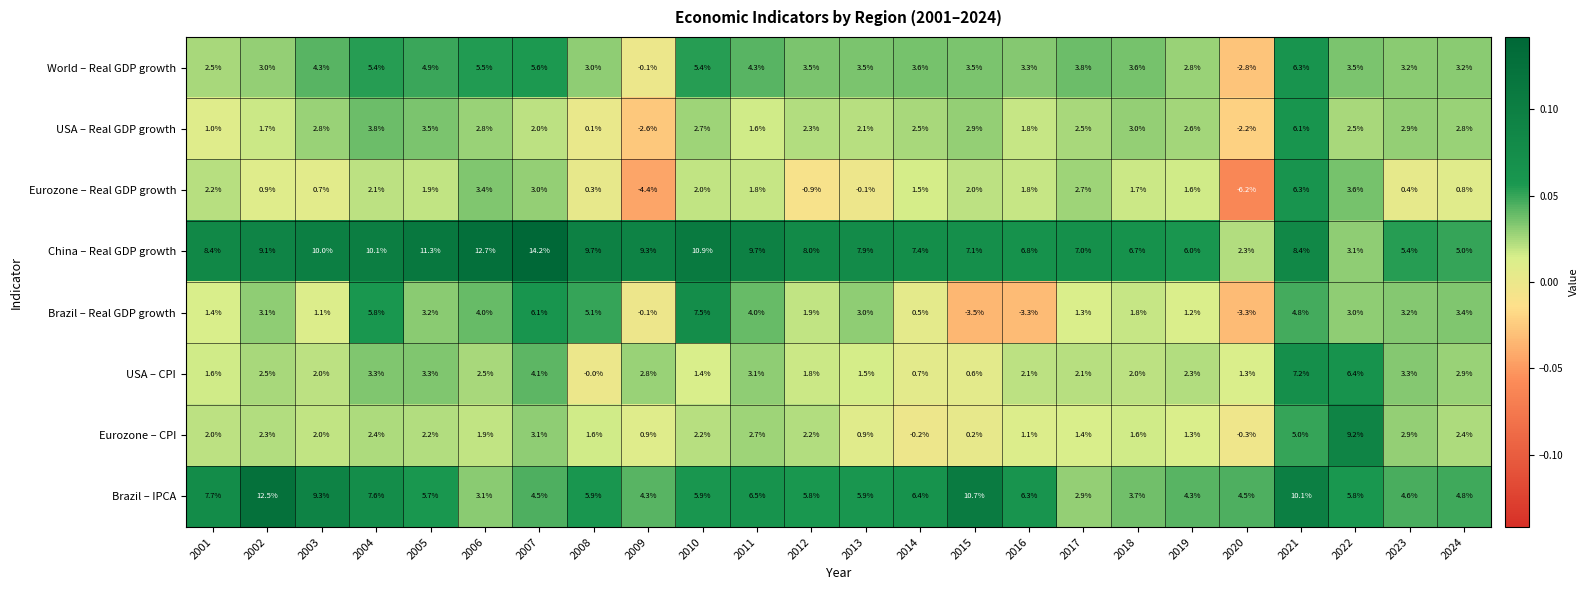

Between 2001 and 2008, which series saw the biggest shift?

Brazil – Real GDP growth